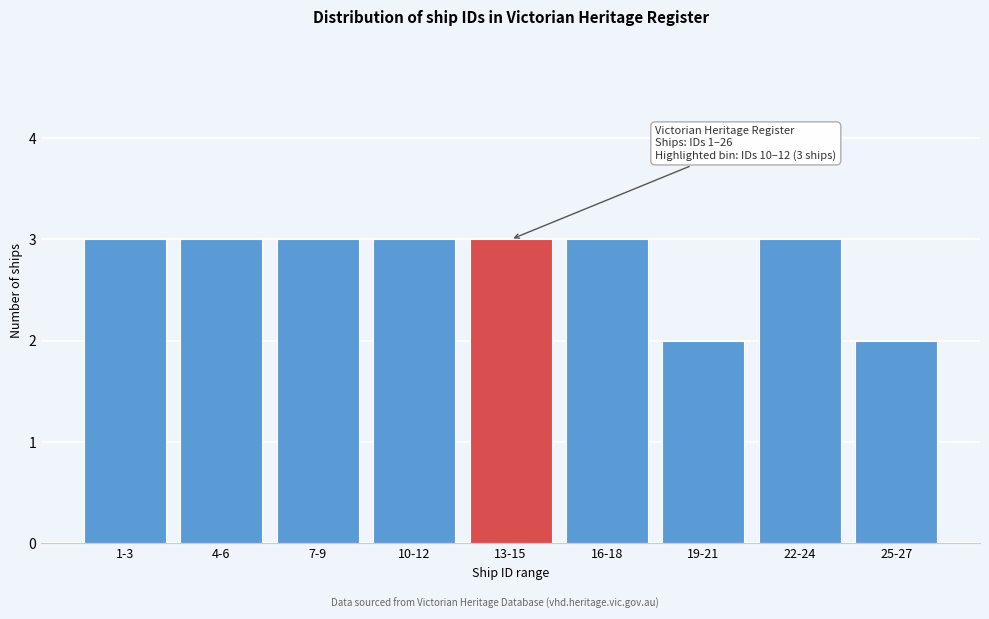

Reading left to right, list all the values displayed in this chart.

3	3	3	3	3	3	2	3	2